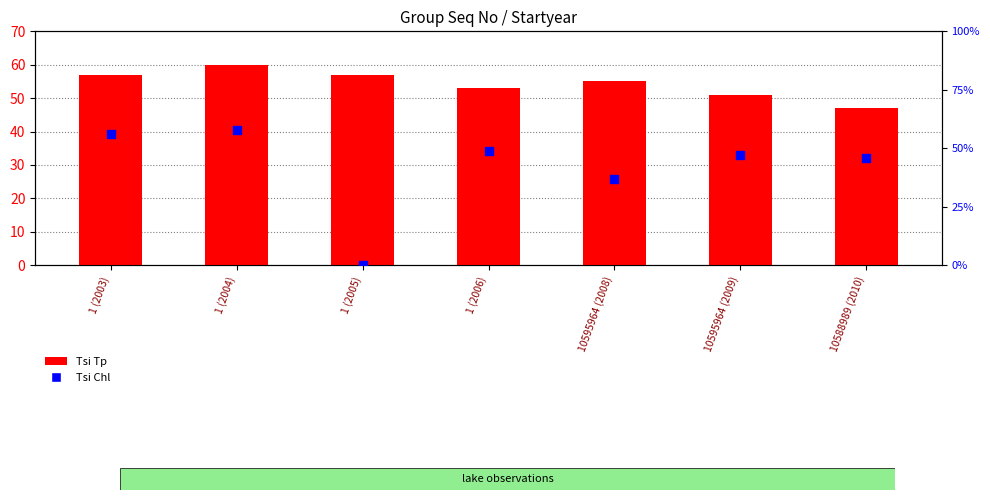

What are all the series names shown in the legend?

Tsi Tp, Tsi Chl